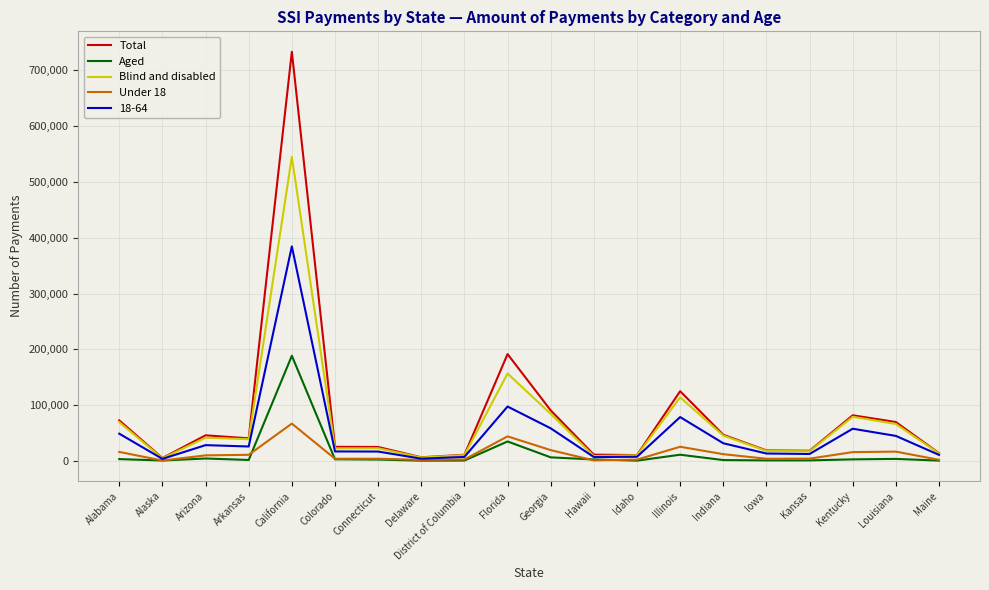

What is the greatest value displayed?

733497